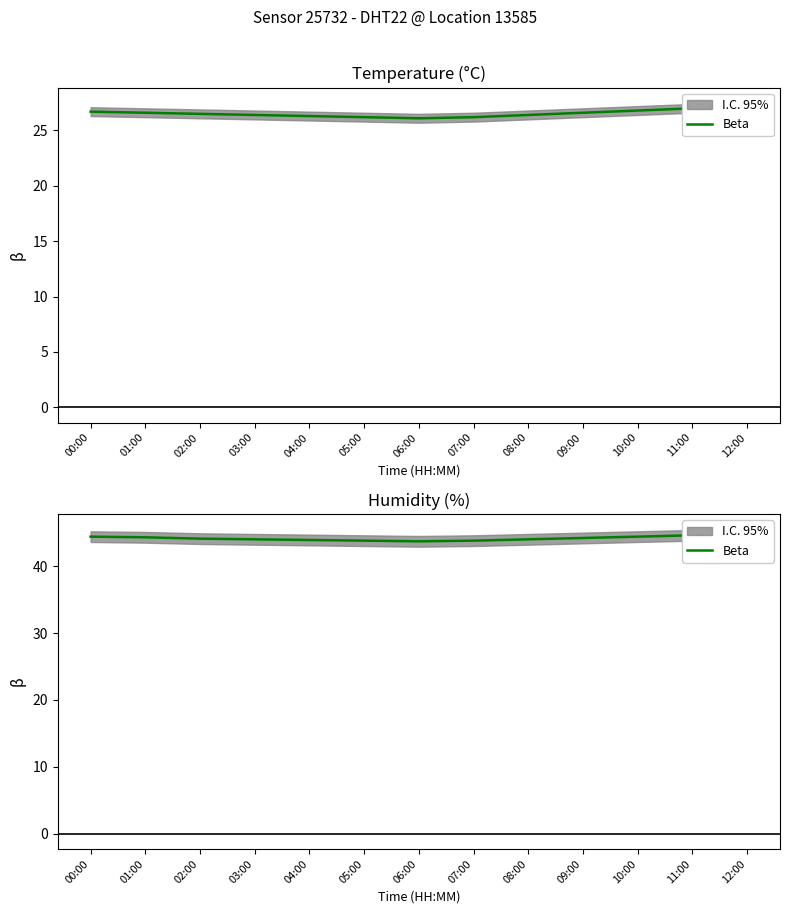

Which has a higher value, 06:00 or 04:00?

04:00